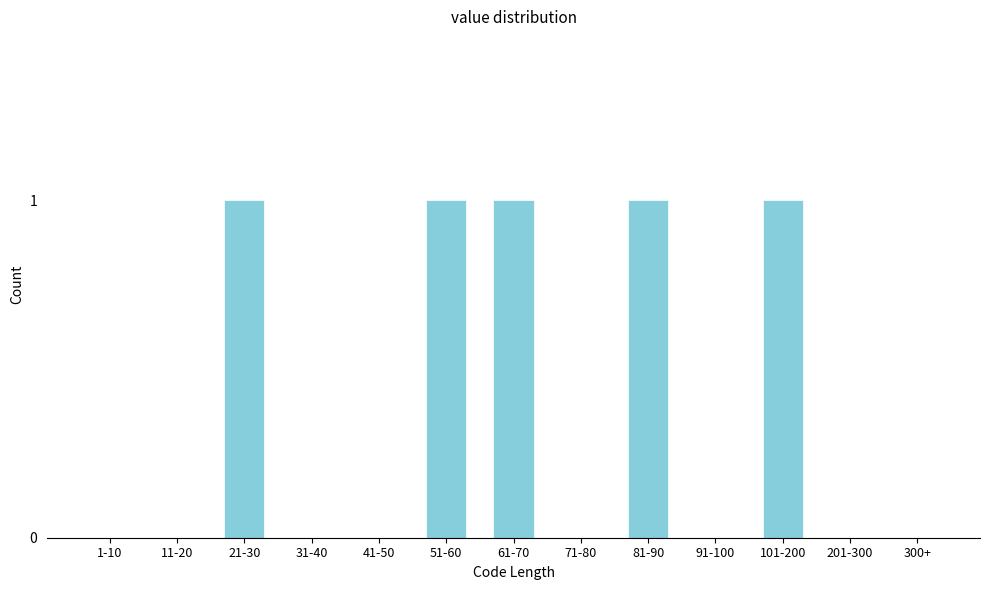

Reading left to right, extract all data points from this chart.

1-10=0	11-20=0	21-30=1	31-40=0	41-50=0	51-60=1	61-70=1	71-80=0	81-90=1	91-100=0	101-200=1	201-300=0	300+=0